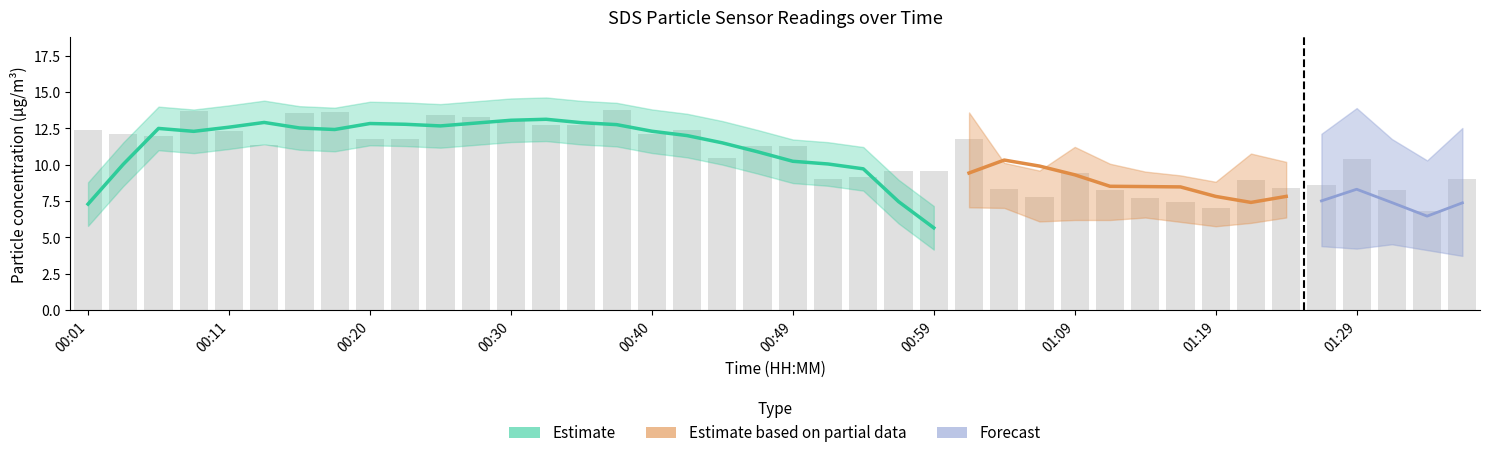

What is the maximum value shown in the chart?

13.8